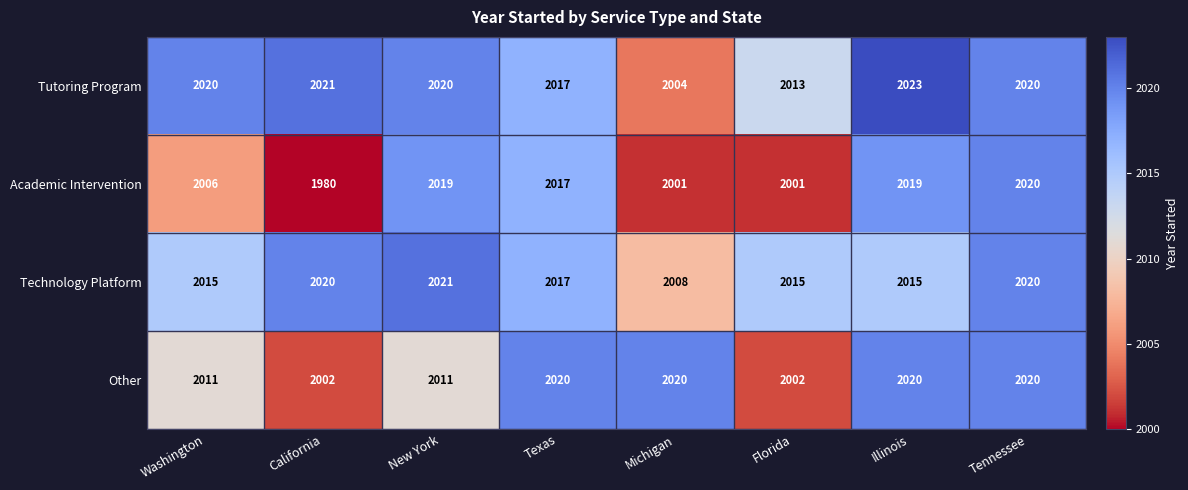

Count the number of categories in the chart.

8